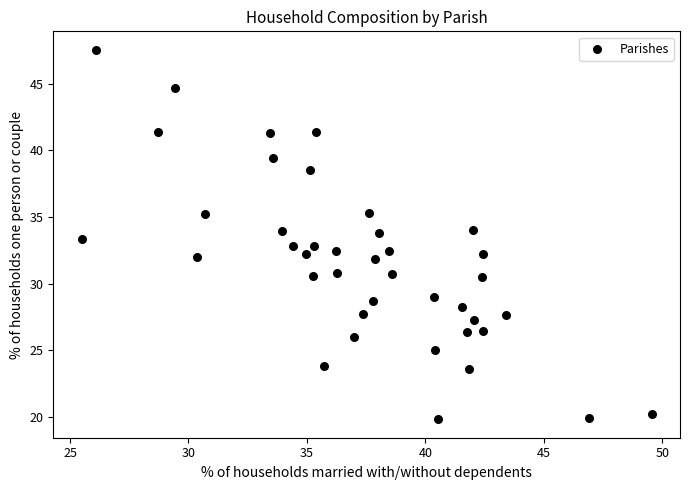

What is the range of X values (max minus min)?

24.0